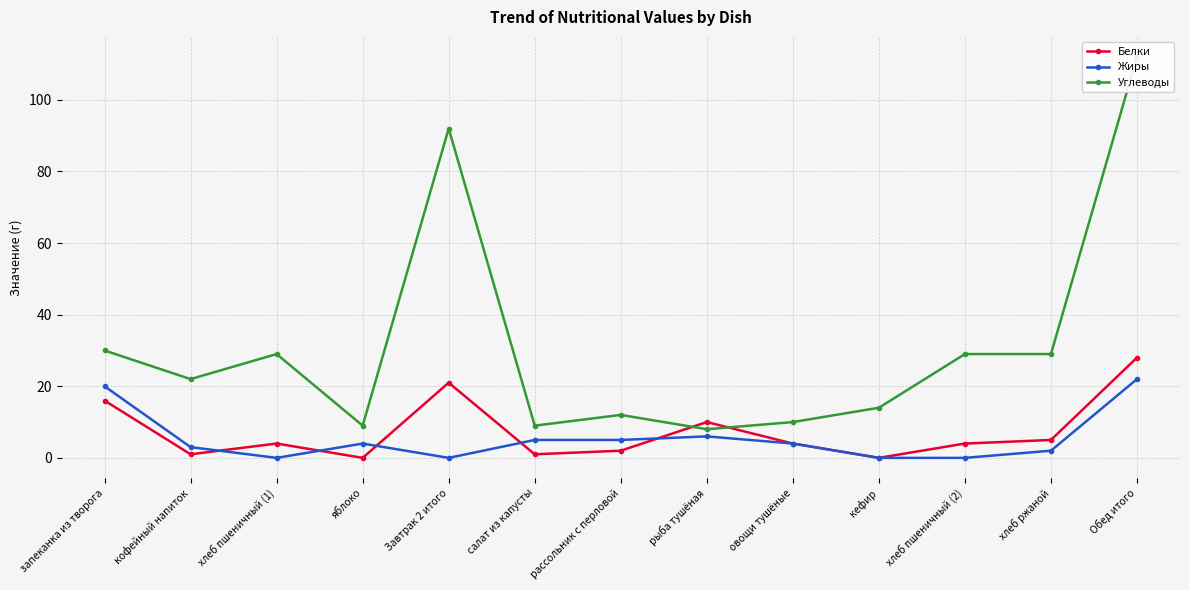

In Белки, how many points are lower than both neighbors (excluding endpoints)?

4